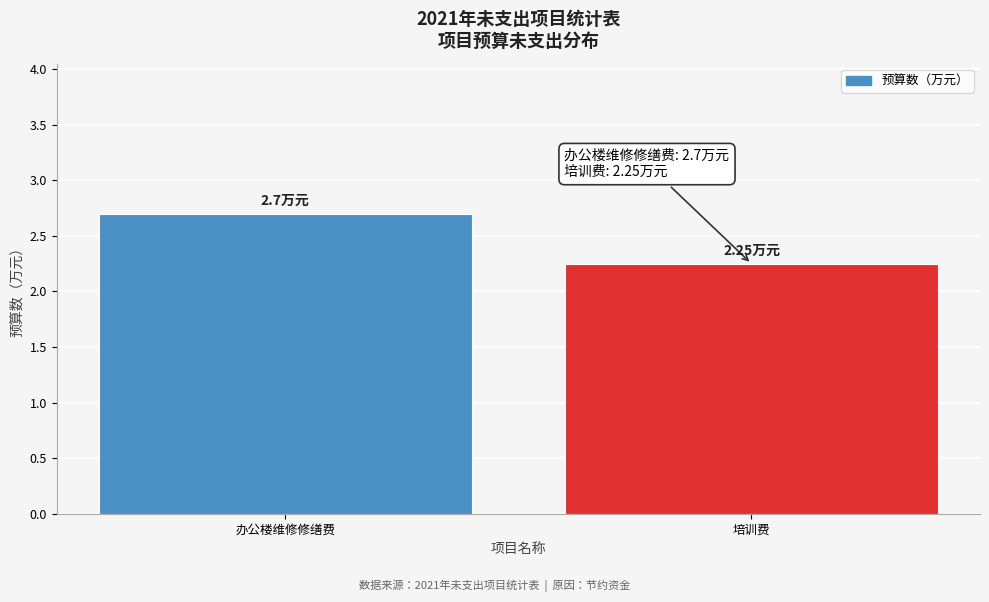

What is the sum of the values at 培训费 and 办公楼维修修缮费?

5.0